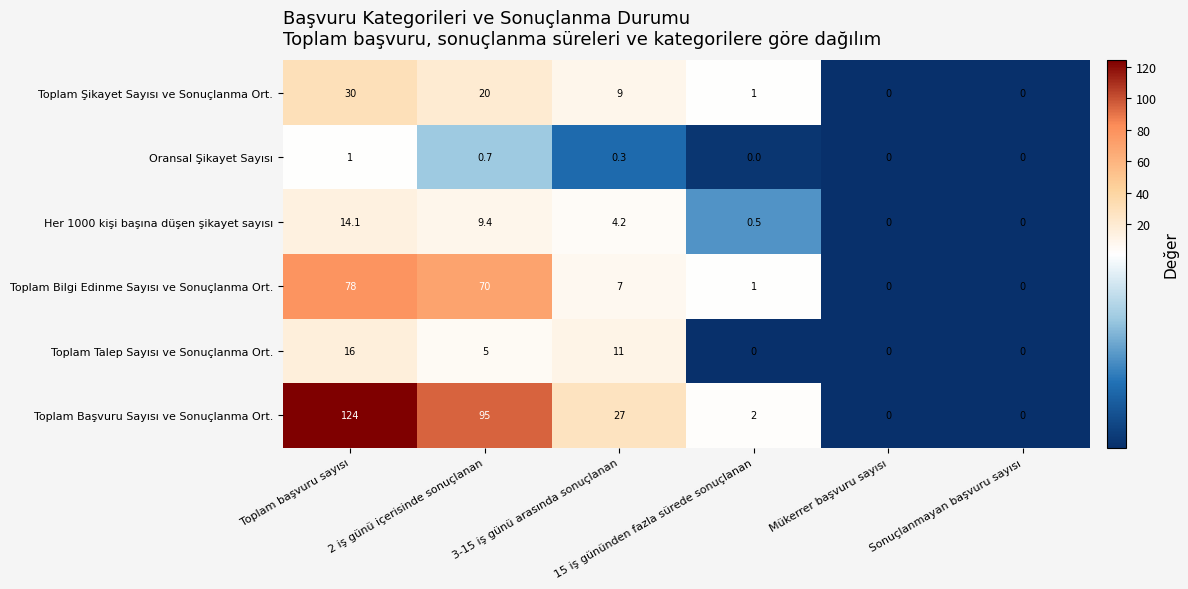

What is the maximum value shown in the chart?

124.0